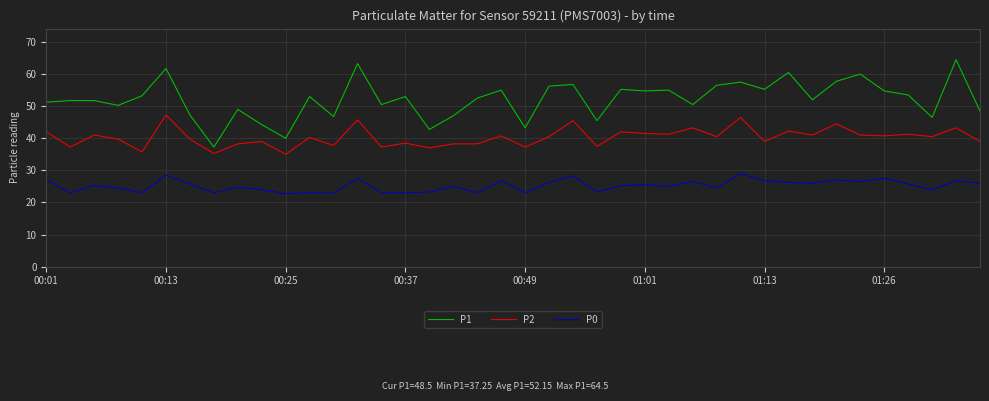

Does the chart display data point markers on the line(s)?

No